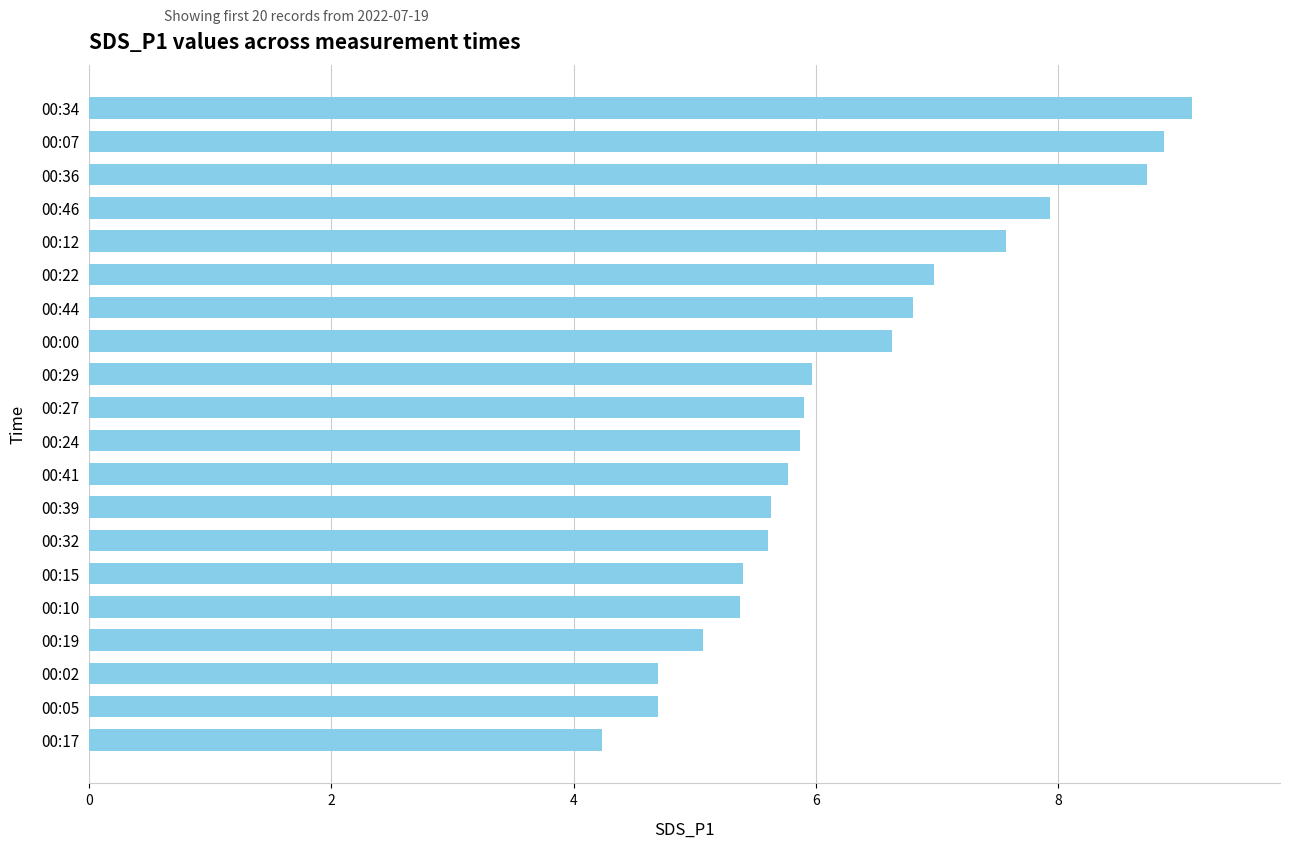

What is the value of the 11th bar from the top?

5.9